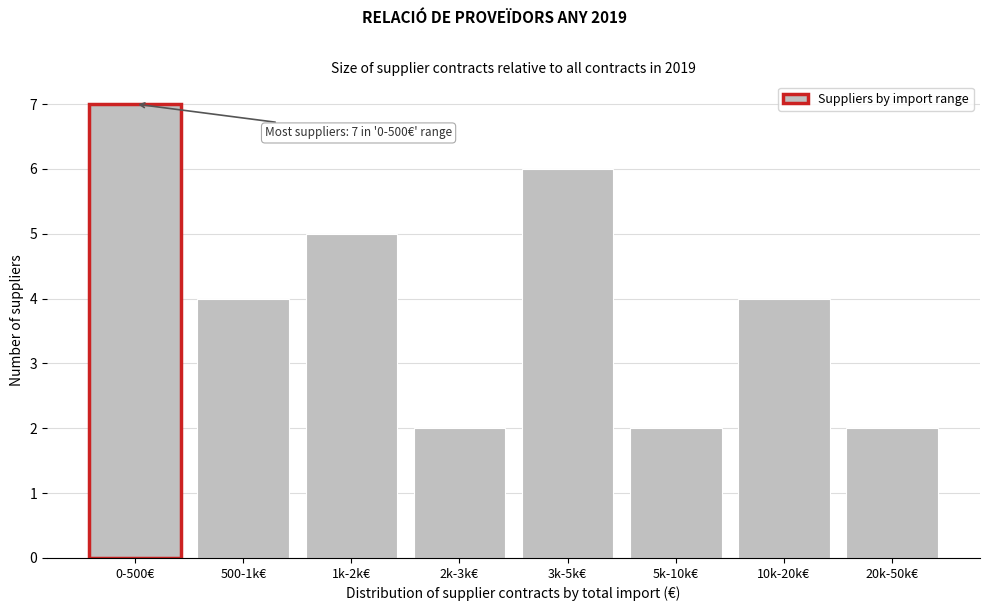

Reading right to left, extract all data points from this chart.

20k-50k€=2	10k-20k€=4	5k-10k€=2	3k-5k€=6	2k-3k€=2	1k-2k€=5	500-1k€=4	0-500€=7